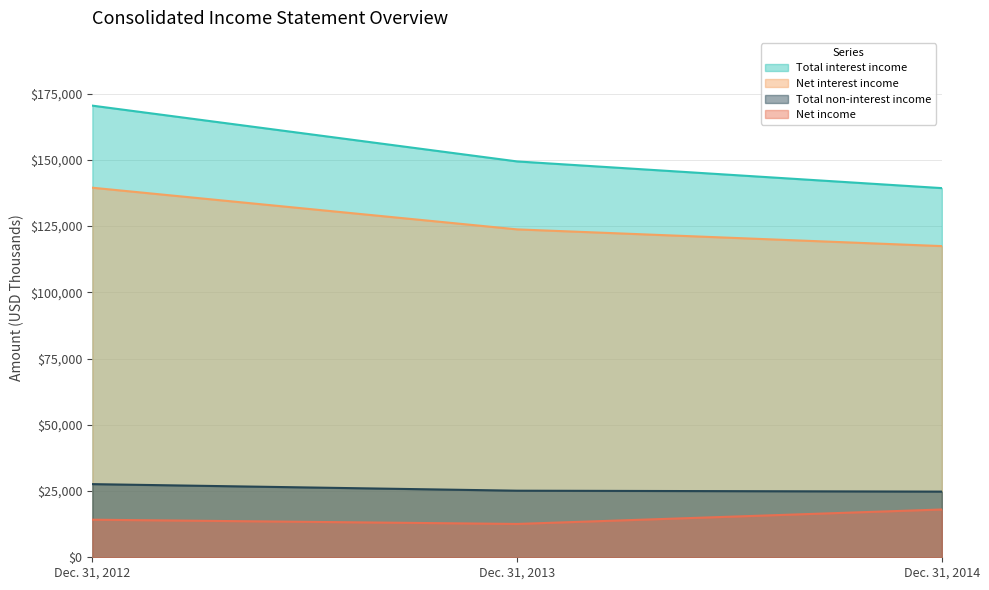

True or false: Total non-interest income has a value of 24783 at Dec. 31, 2014.

True